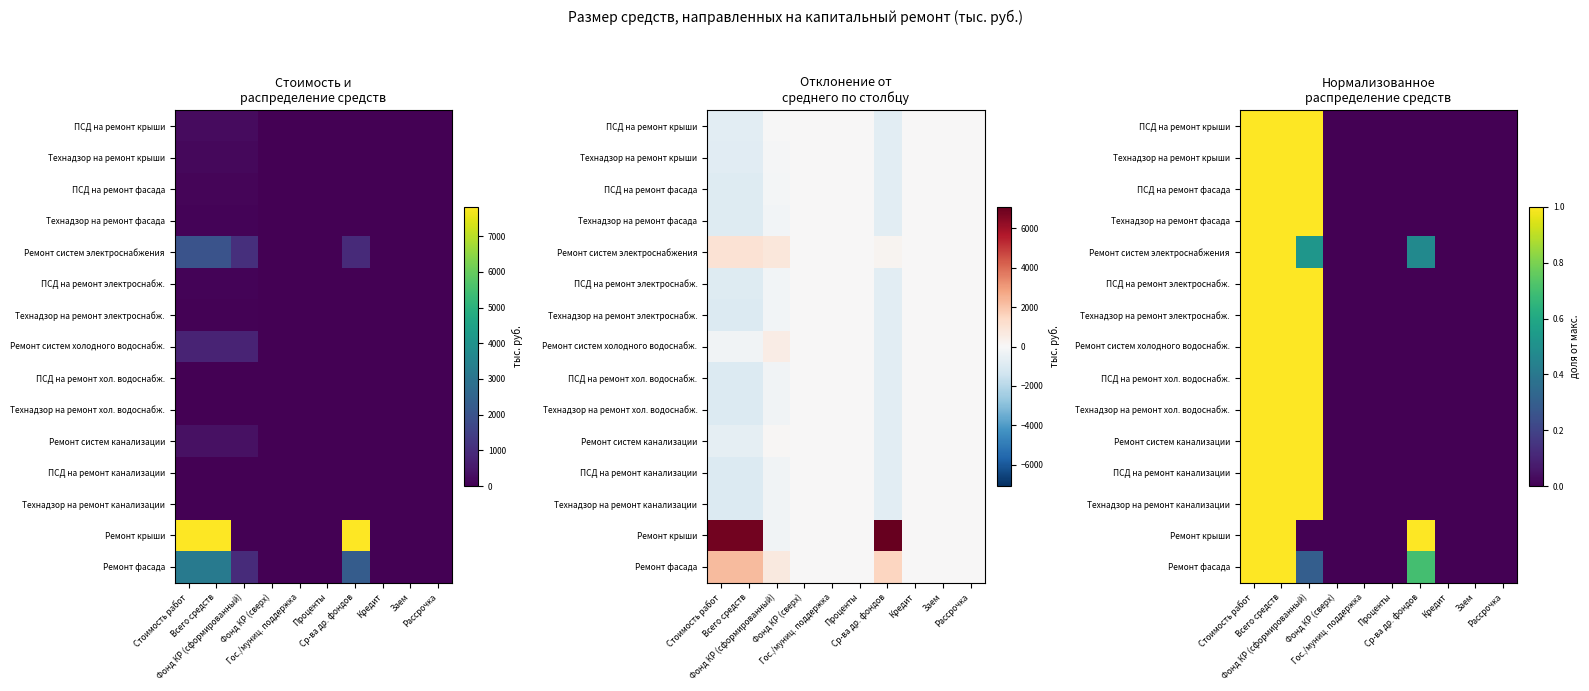

What is the difference between the second highest and minimum values in the ПСД на ремонт электроснабж. series?

1.0